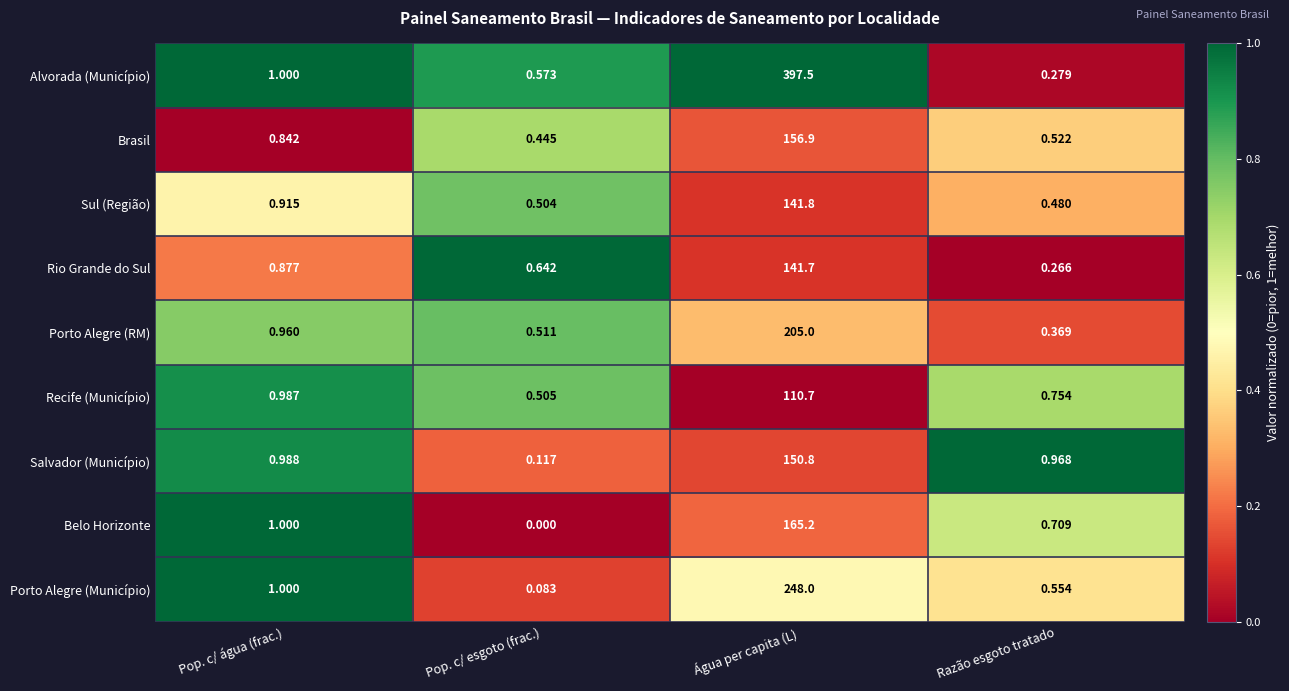

At which category is the sum across all series the highest?

Água per capita (L)